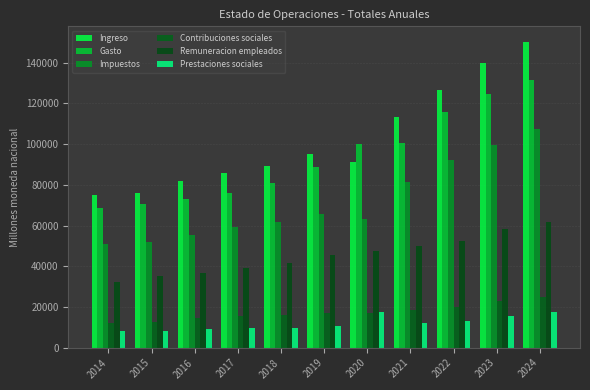

How many bars are there in each group?

6